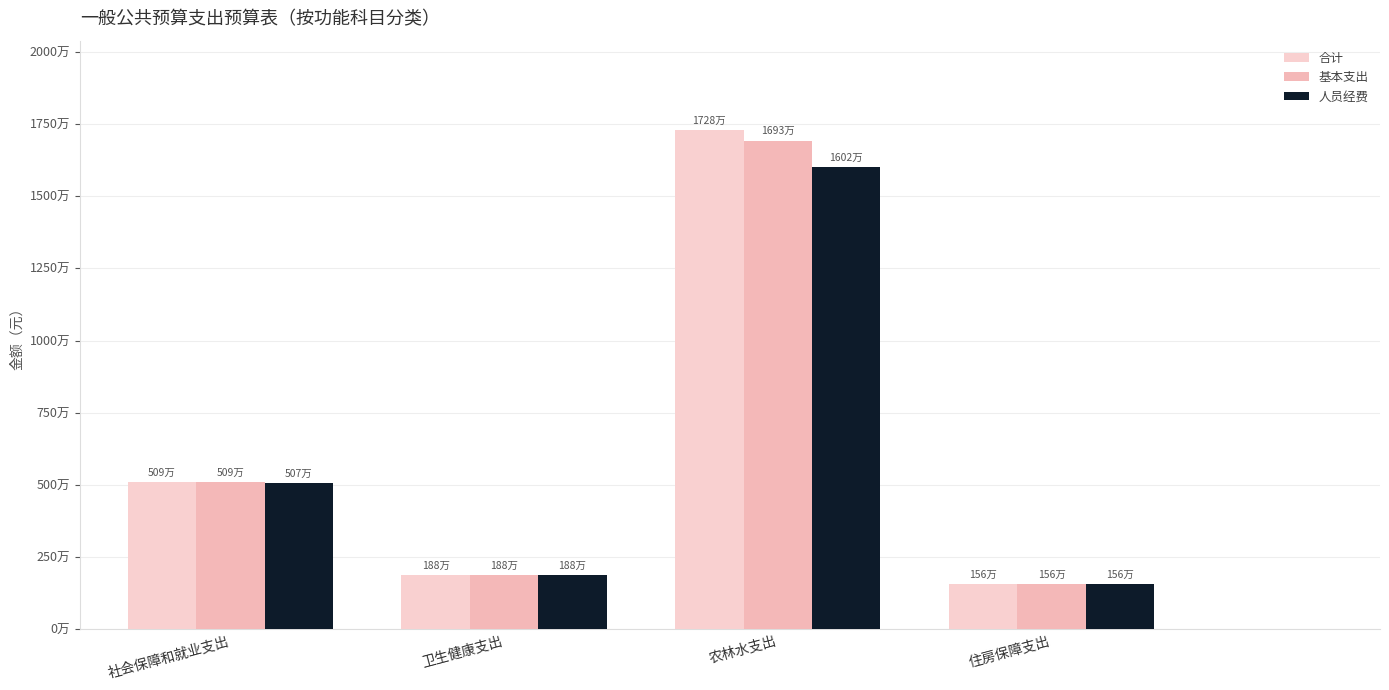

What are all the series names shown in the legend?

合计, 基本支出, 人员经费